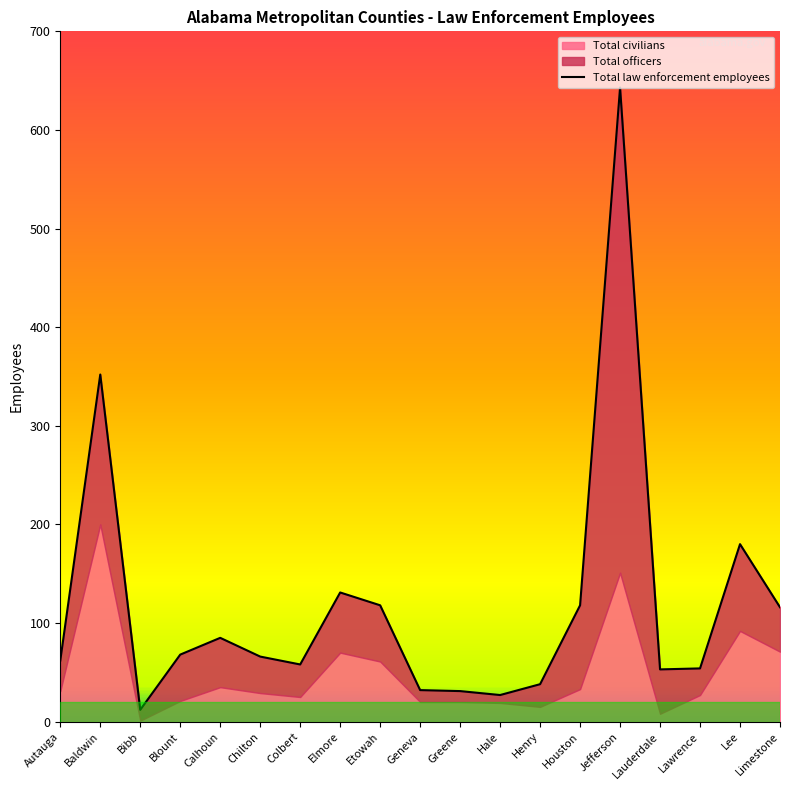

What is the label of the 18th point from the left?

Lee